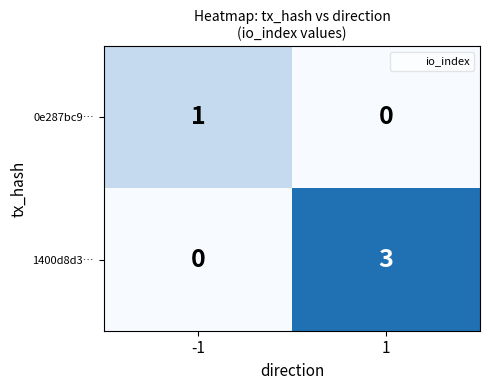

What is the total value across all series at 1?

3